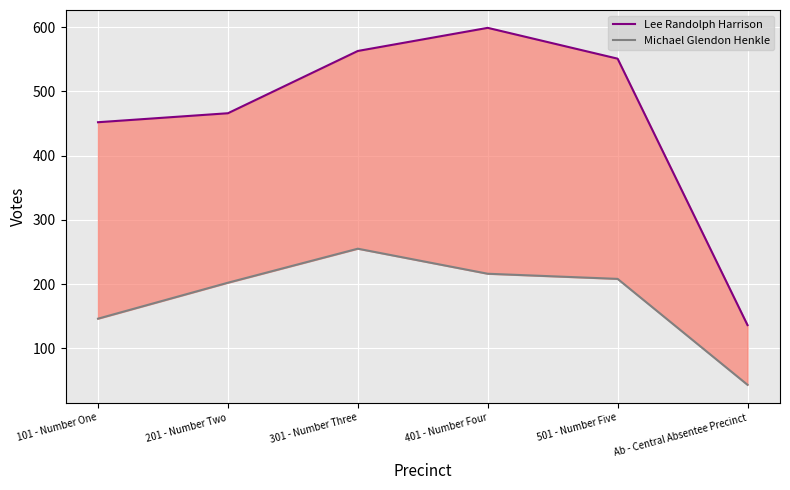

True or false: Lee Randolph Harrison has more than 1 interior local peaks.

False